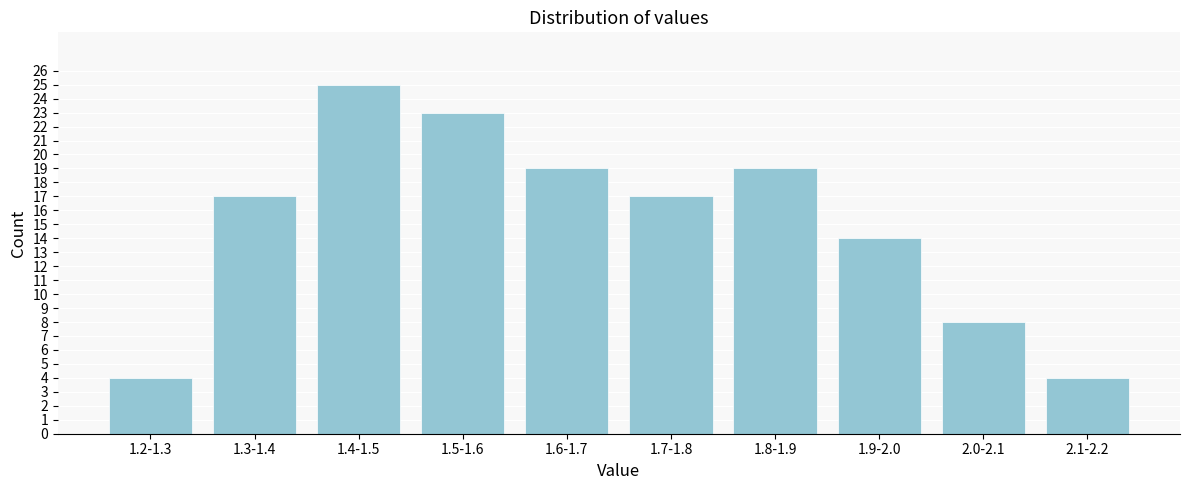

Reading left to right, extract all data points from this chart.

4	17	25	23	19	17	19	14	8	4